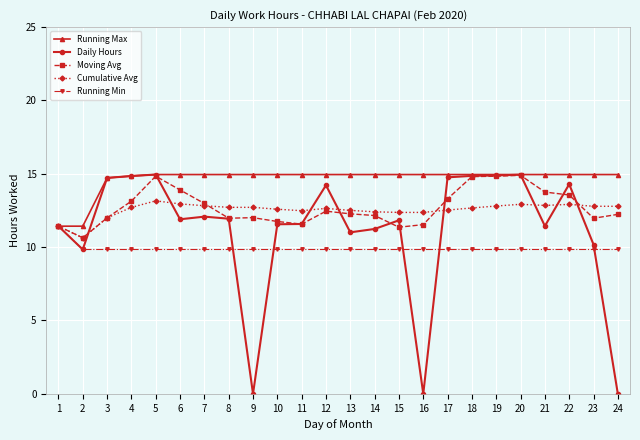

What is the difference between the maximum and minimum values in the Running Max series?

3.5